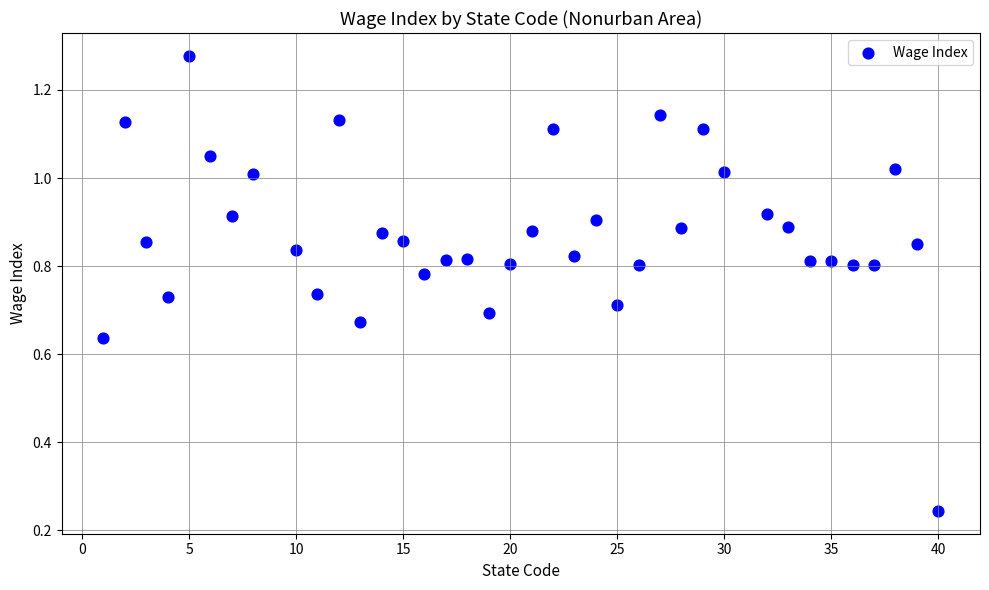

What is the range of X values (max minus min)?

39.0